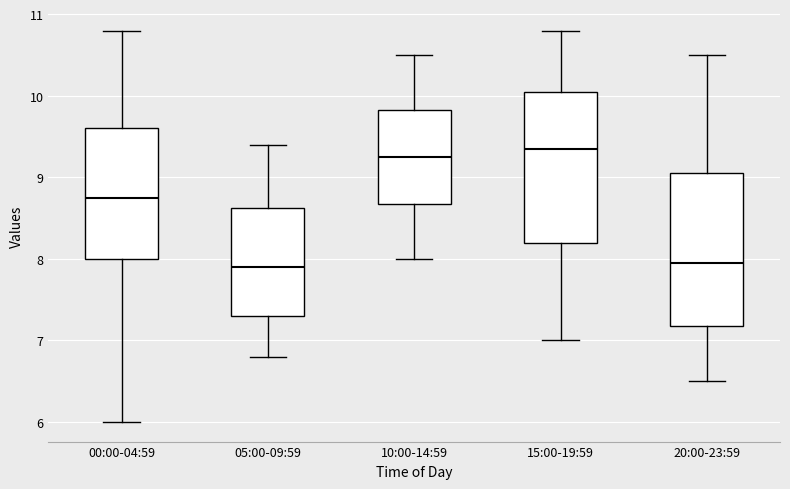

Reading left to right, read every box against the y-axis: the position of its median line, the range the box covers, and the ends of its whiskers. The values are not printed on the chart, so give them approximately, as read against the axis.

00:00-04:59: median 8.8, box 8.0 to 9.6, whiskers 6.0 to 10.8
05:00-09:59: median 7.9, box 7.3 to 8.6, whiskers 6.8 to 9.4
10:00-14:59: median 9.3, box 8.7 to 9.8, whiskers 8.0 to 10.5
15:00-19:59: median 9.4, box 8.2 to 10.1, whiskers 7.0 to 10.8
20:00-23:59: median 8.0, box 7.2 to 9.1, whiskers 6.5 to 10.5